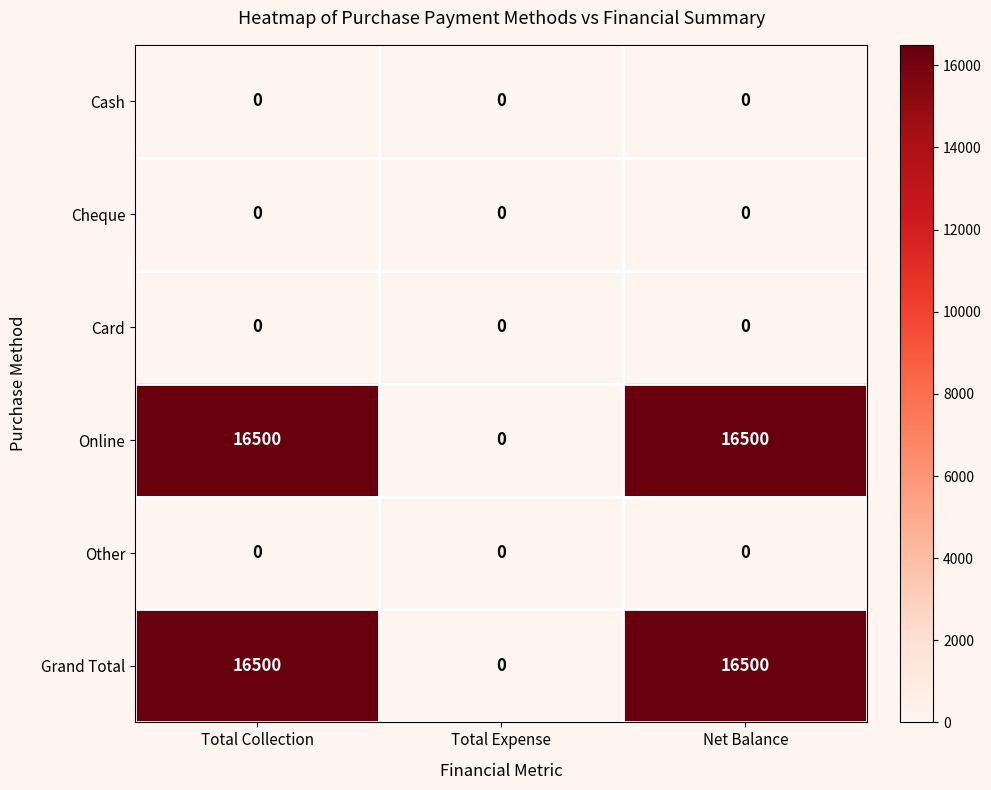

The Online series shows 25124 at Total Collection. True or false?

False